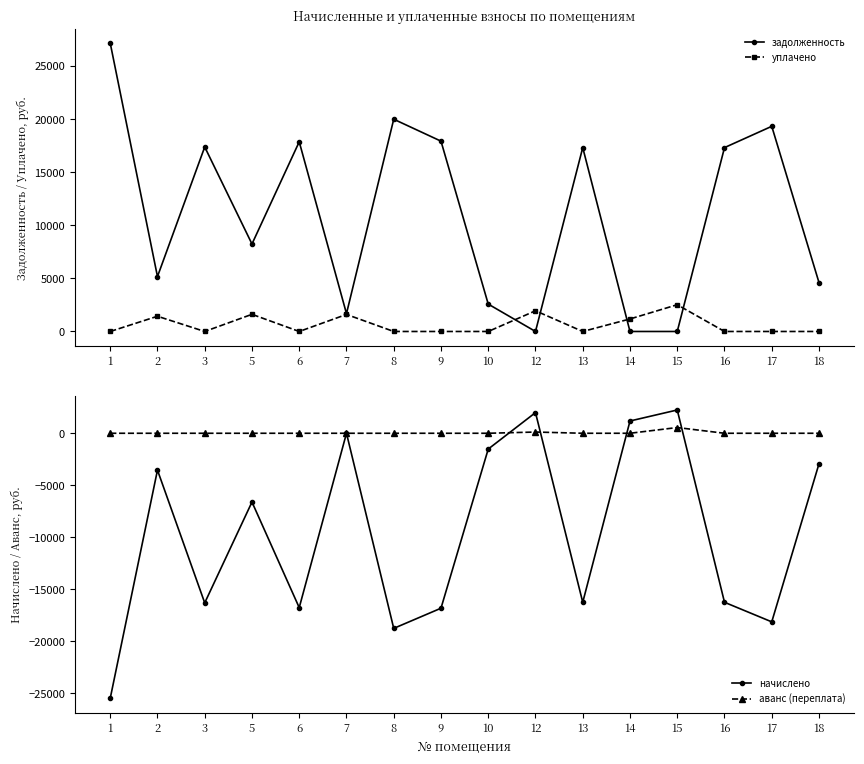

At which category is the sum across all series the highest?

15